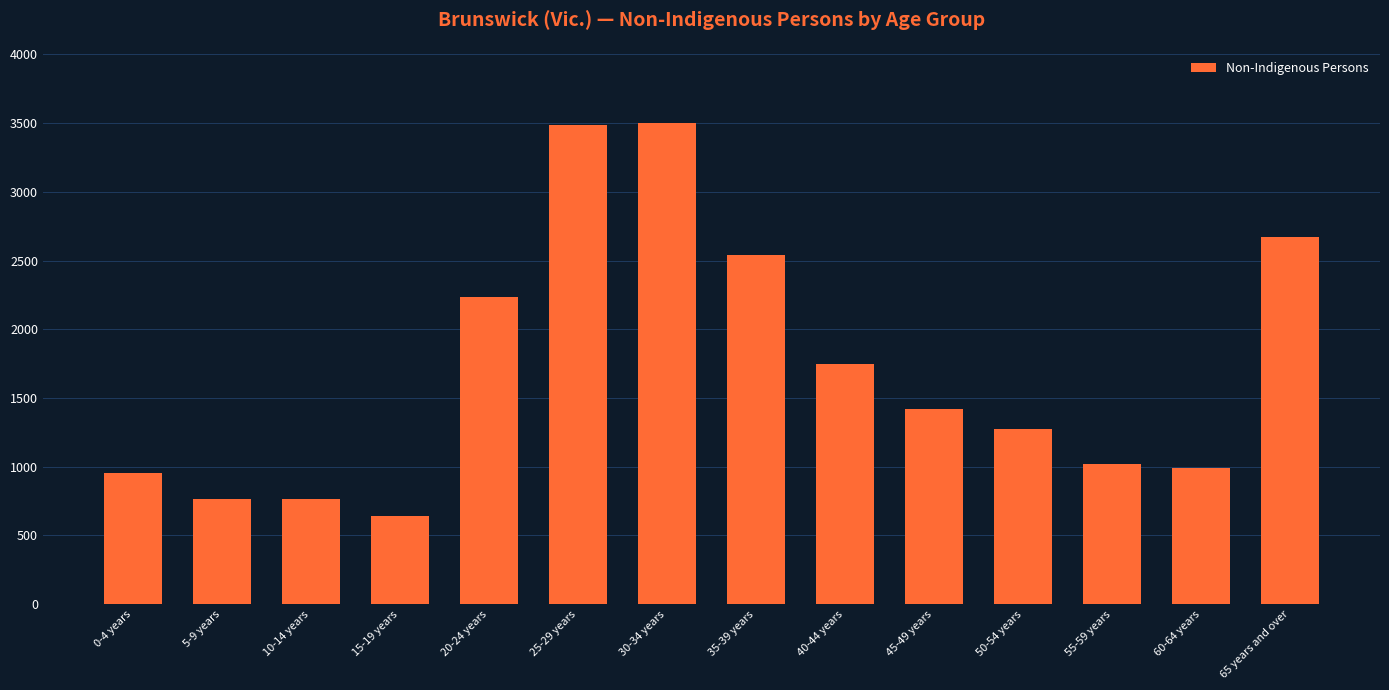

What is the ratio of the value at 25-29 years to the value at 60-64 years?

3.5